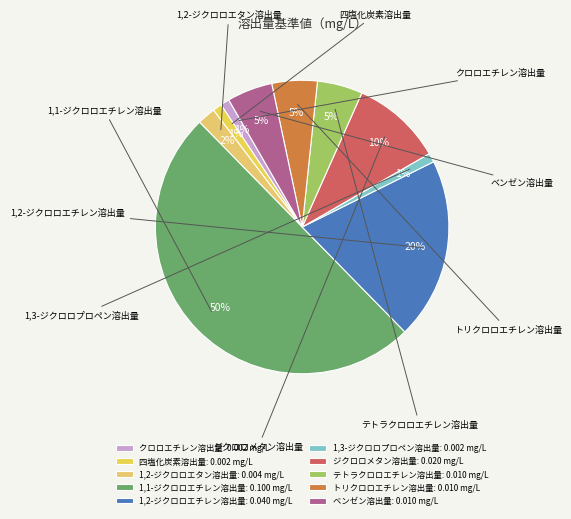

To the nearest percent, what is the difference between the ジクロロメタン溶出量 and 1,3-ジクロロプロペン溶出量 slice percentages?

9%